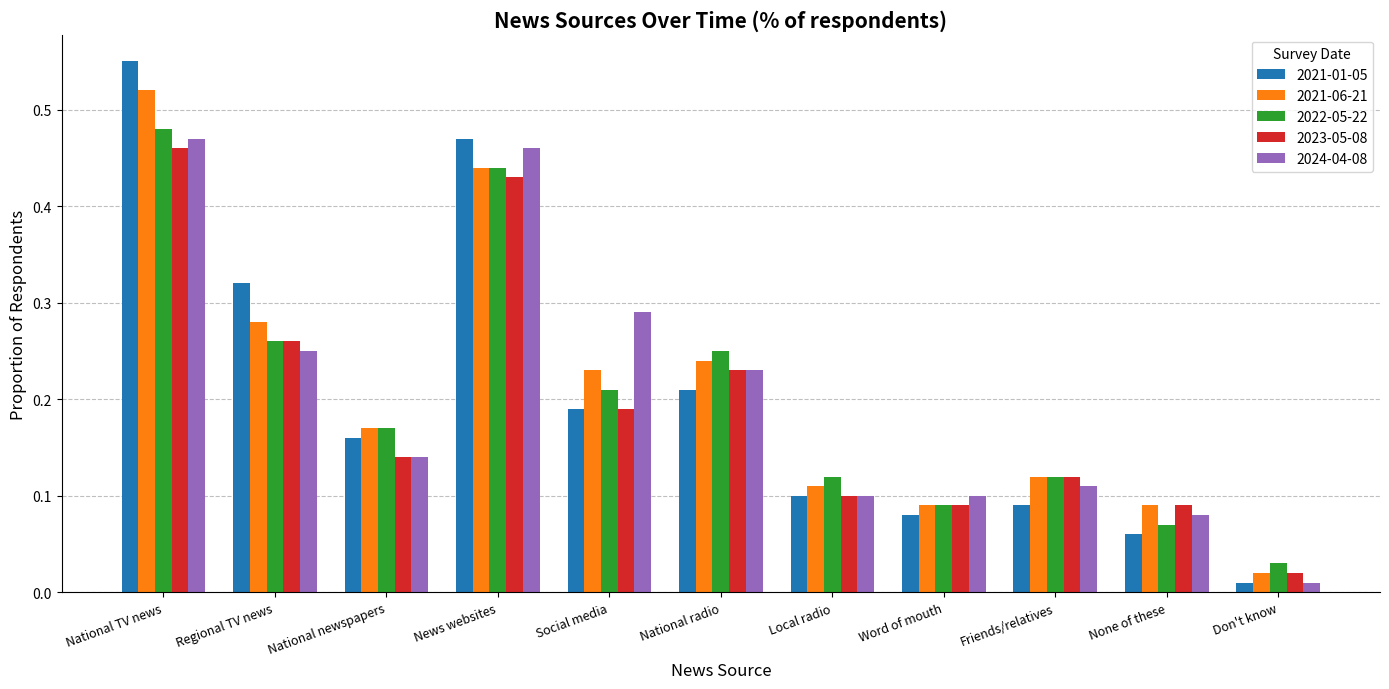

Where is 2021-01-05 nearest to the value 0?

Don't know